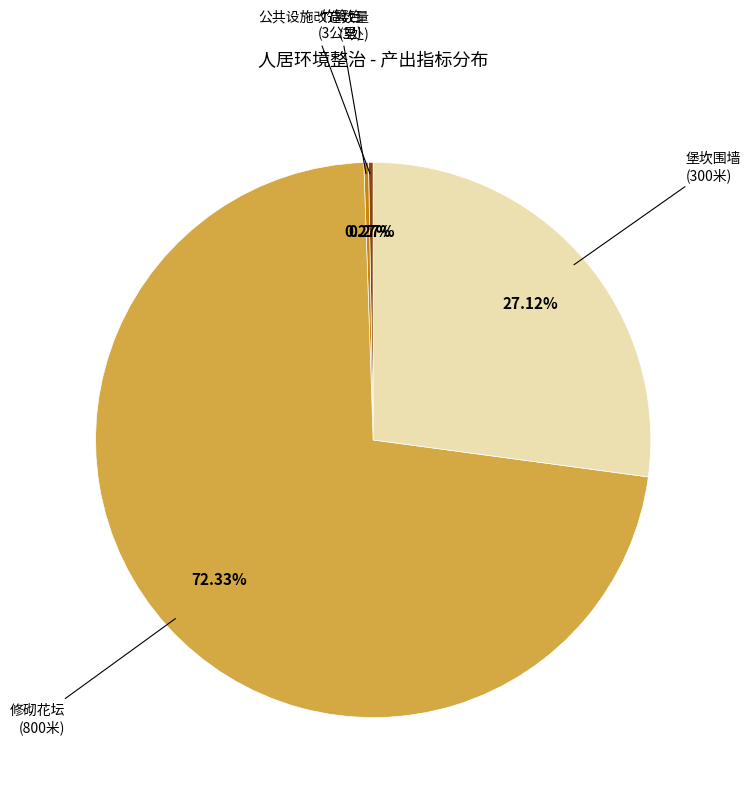

Is there any slice that represents more than half of the pie?

Yes